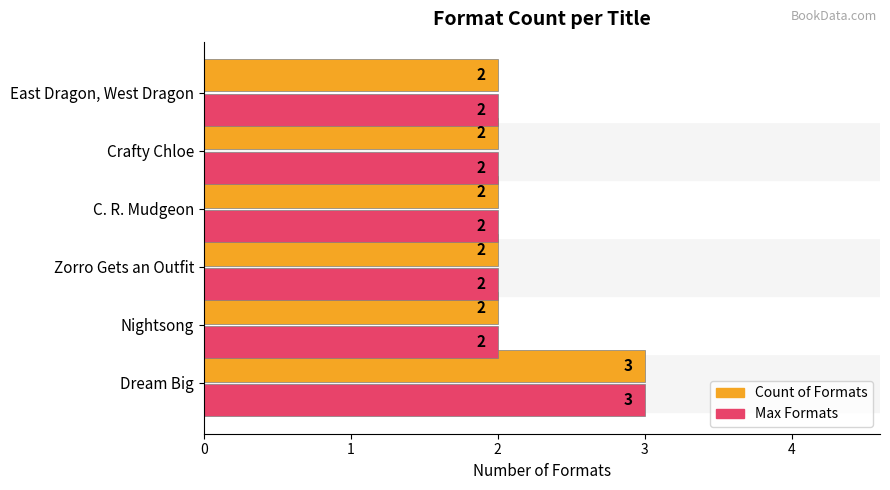

Count the Count of Formats values in the range 2 to 3.

6